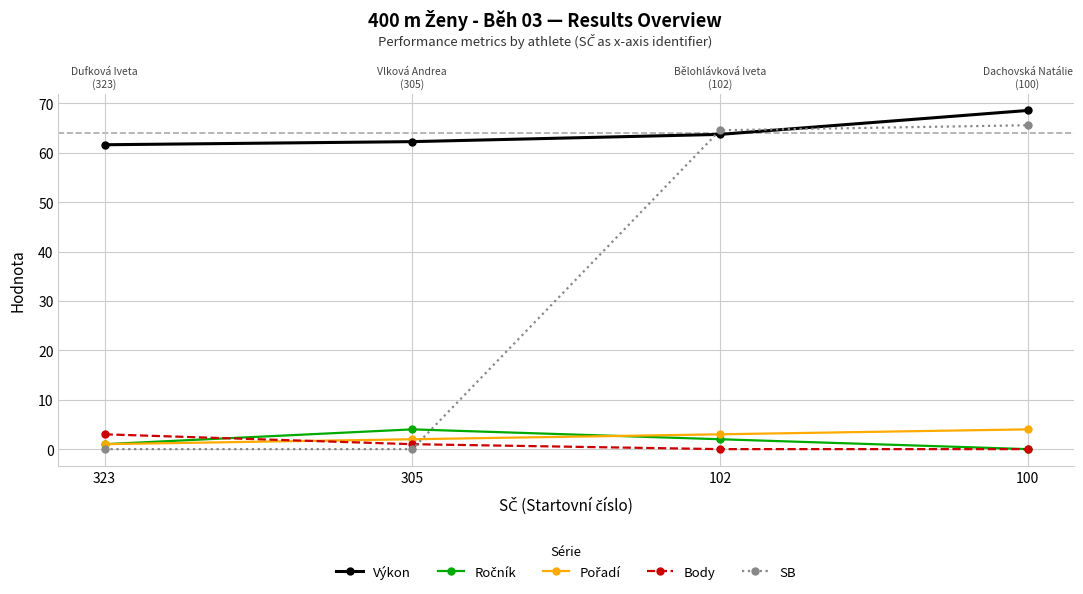

What is the difference between the maximum and second lowest values in the SB series?

65.6